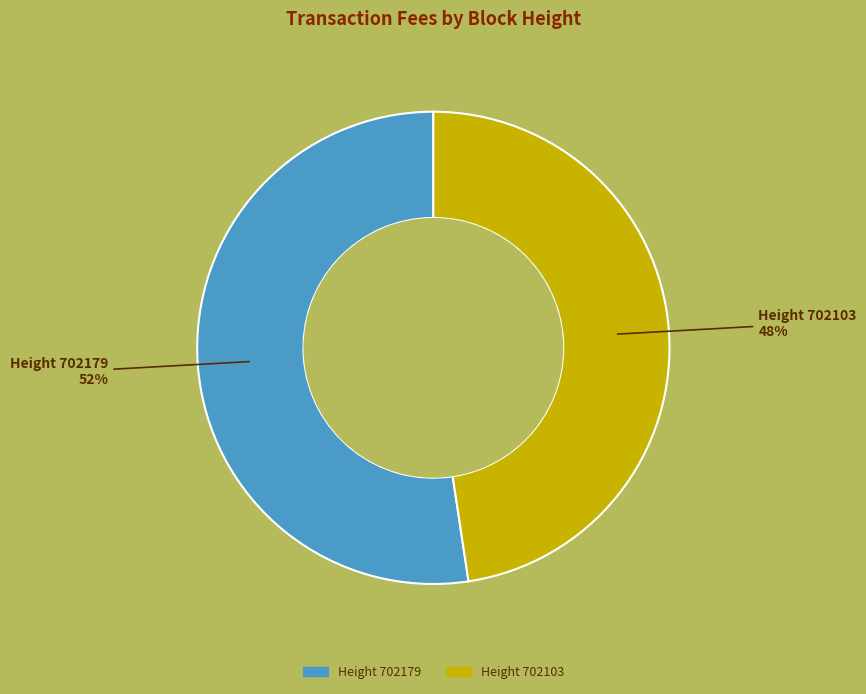

What is the smallest slice in the pie chart?

Height 702103